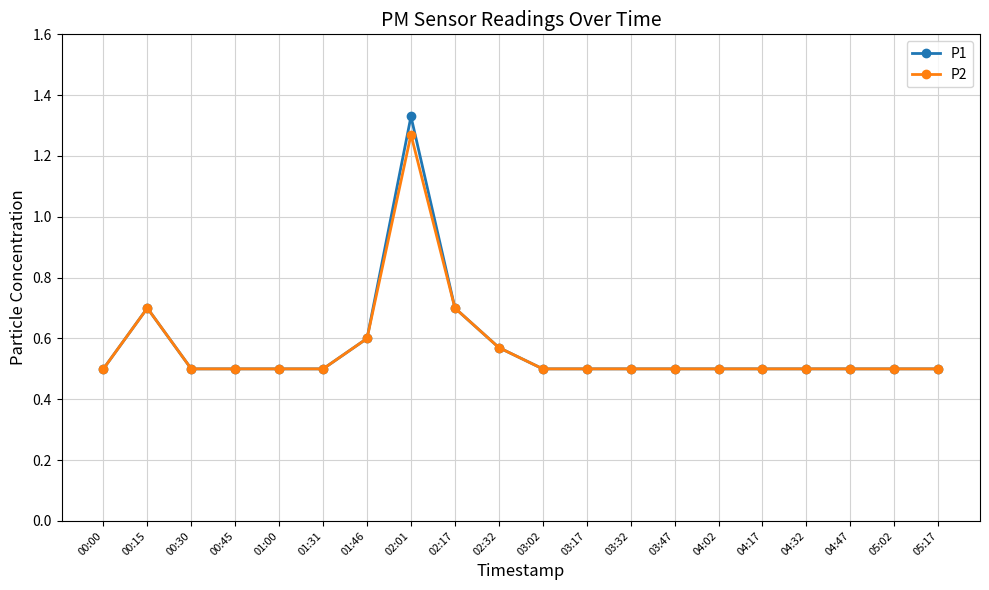

What are all the series names shown in the legend?

P1, P2